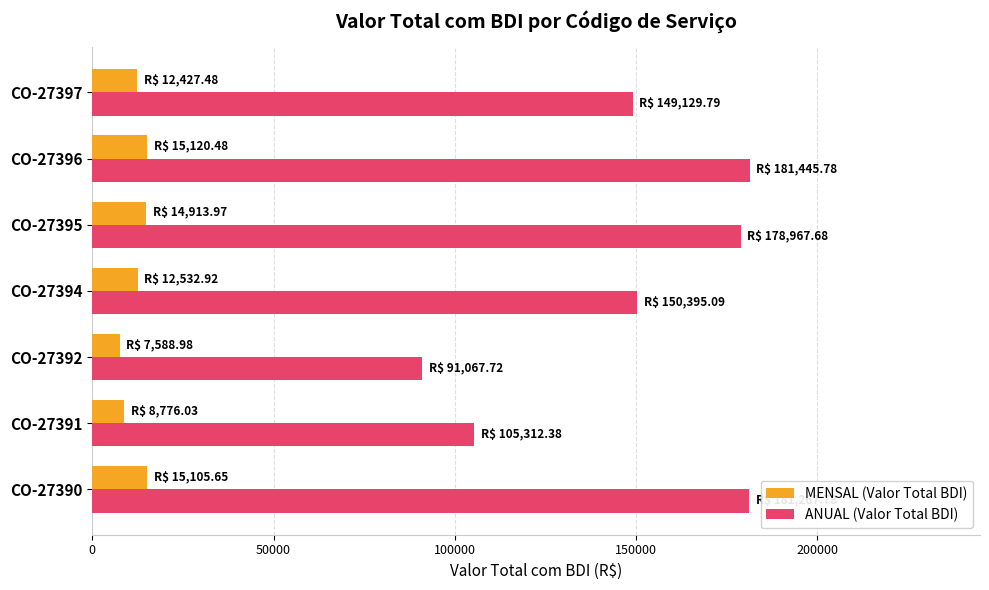

Which series has the largest total across all categories?

ANUAL (Valor Total BDI)